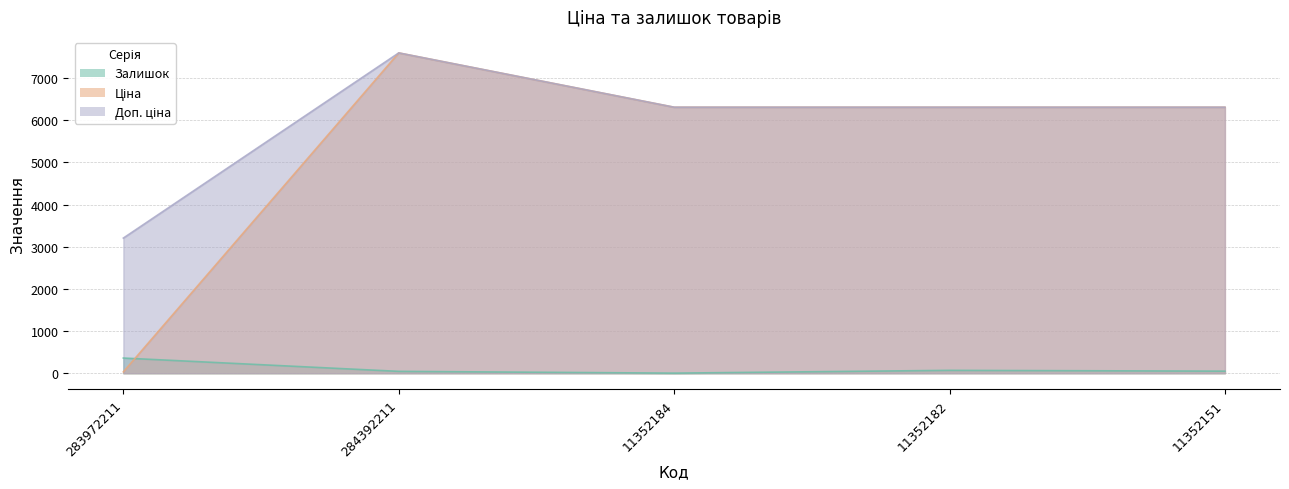

True or false: Залишок and Доп. ціна cross at least once.

False